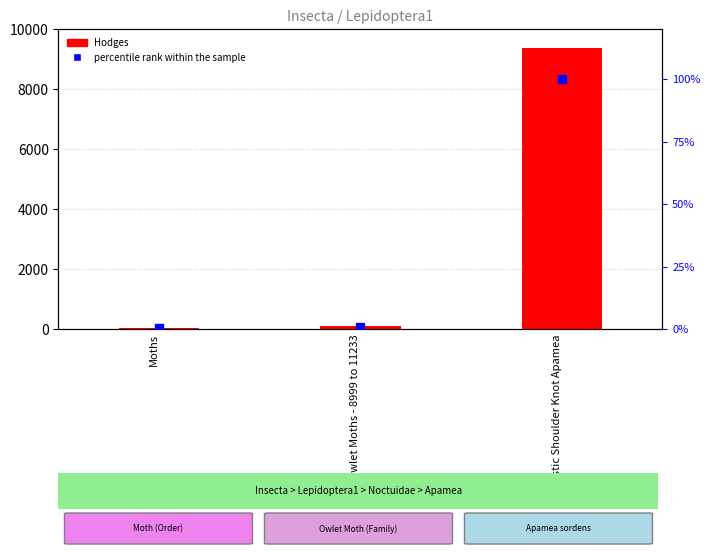

At which label does percentile rank within the sample reach its minimum?

Moths